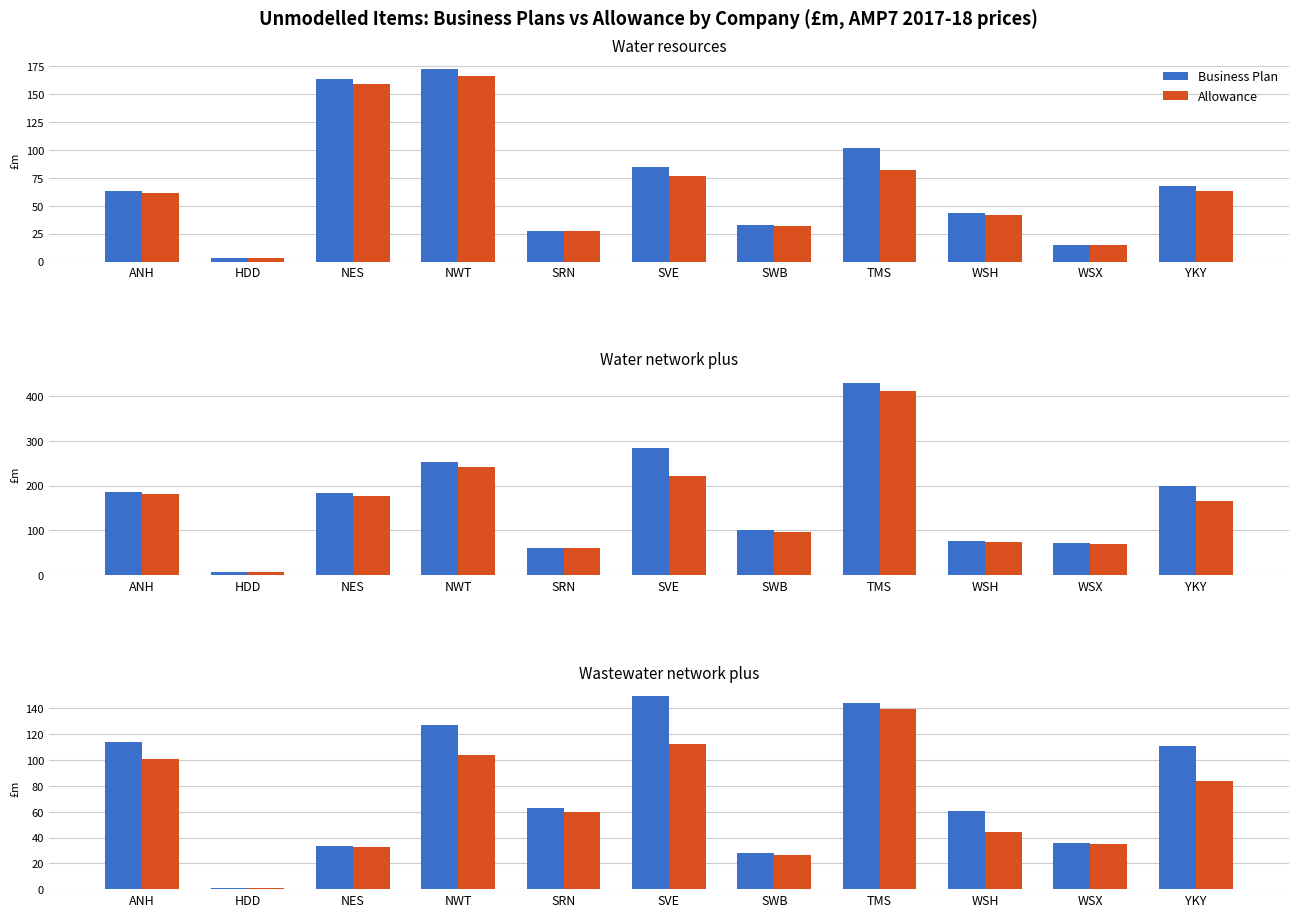

Count the number of categories in the chart.

11